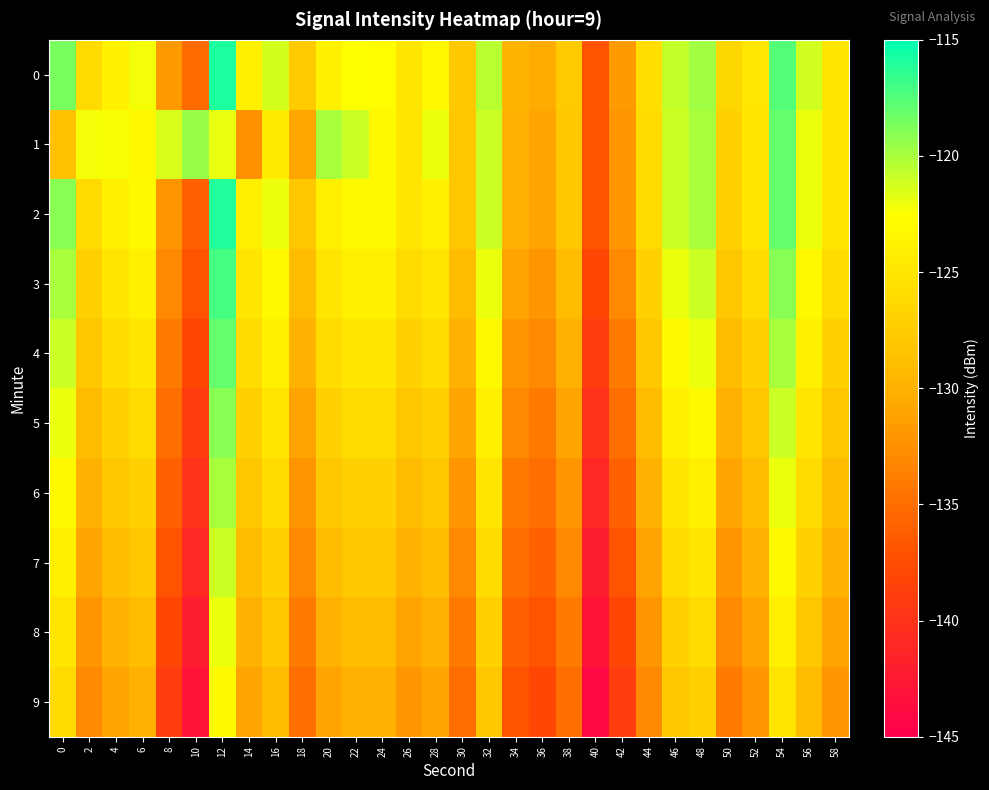

What is the difference between the highest and lowest values at 46?

7.2